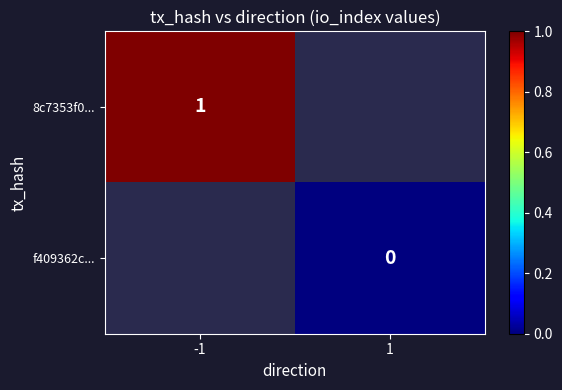

Is the value of 8c7353f0... at -1 greater than the value of f409362c... at 1?

Yes